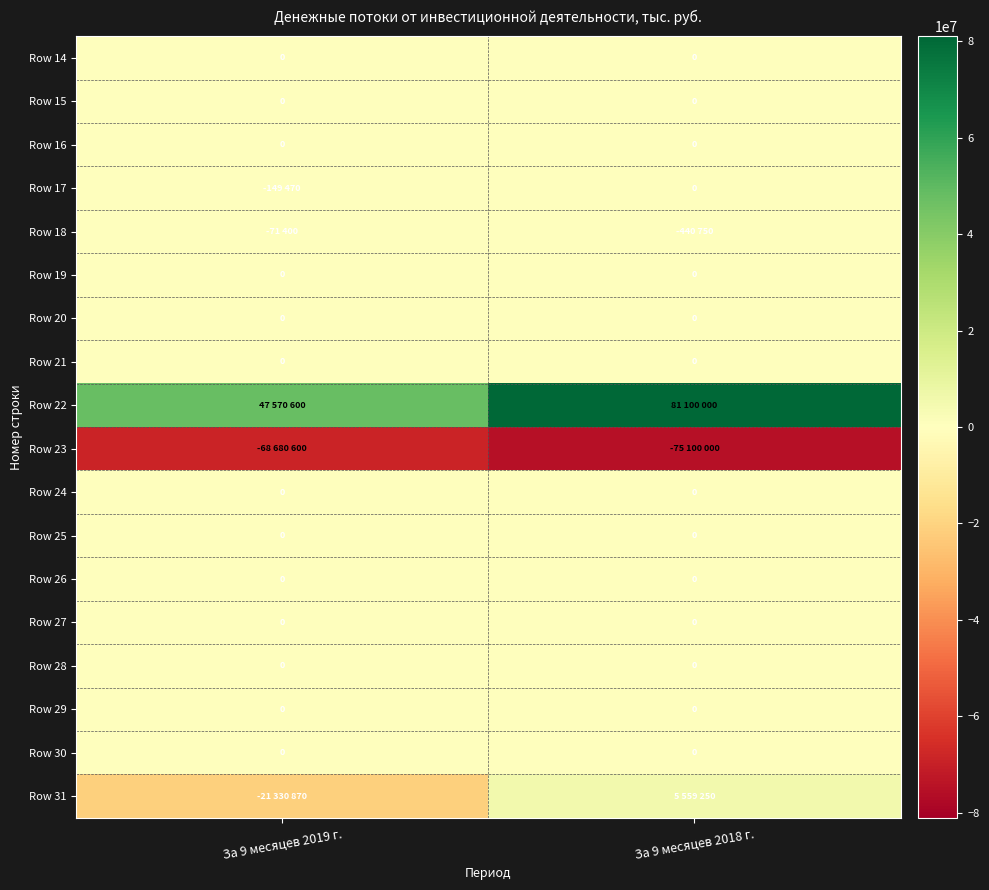

How many series are shown in this chart?

18